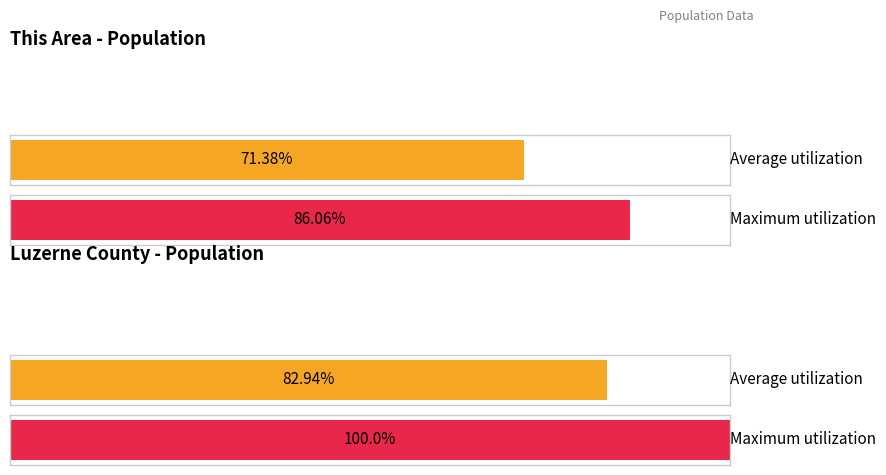

Are the bars horizontal?

Yes